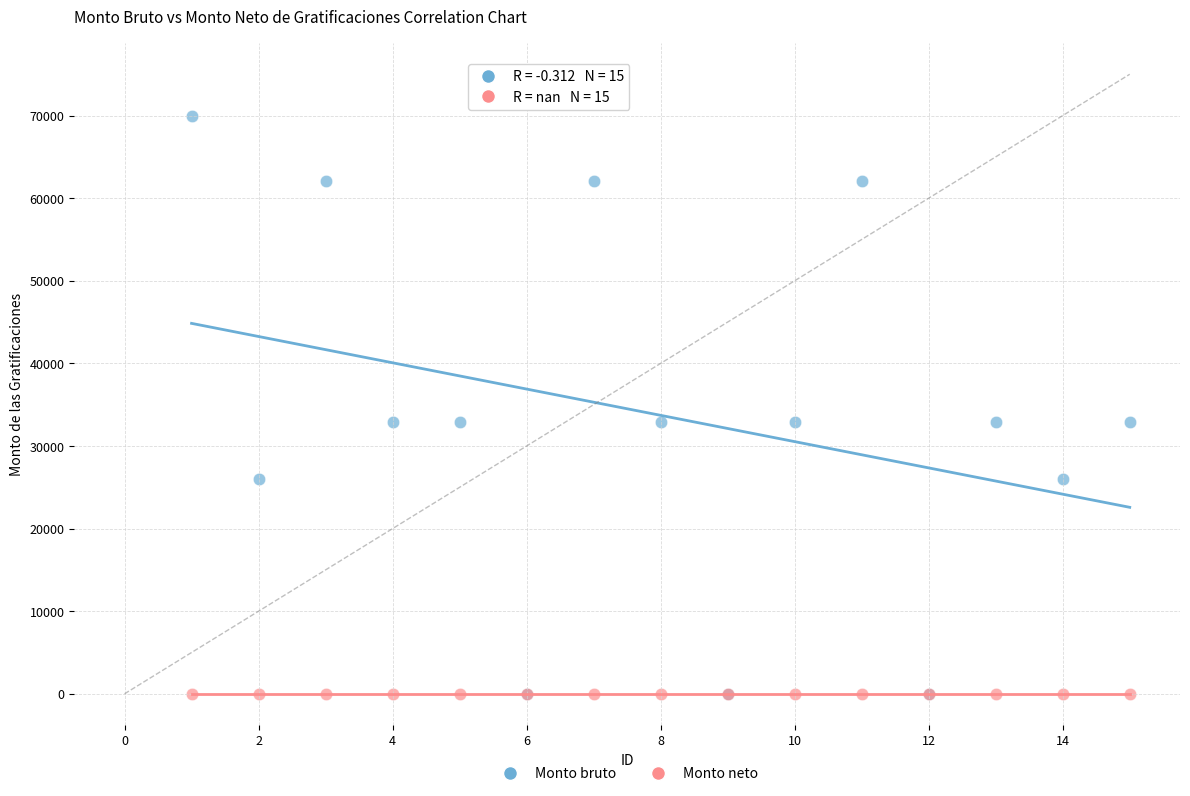

What are all the series names shown in the legend?

Monto bruto, Monto neto